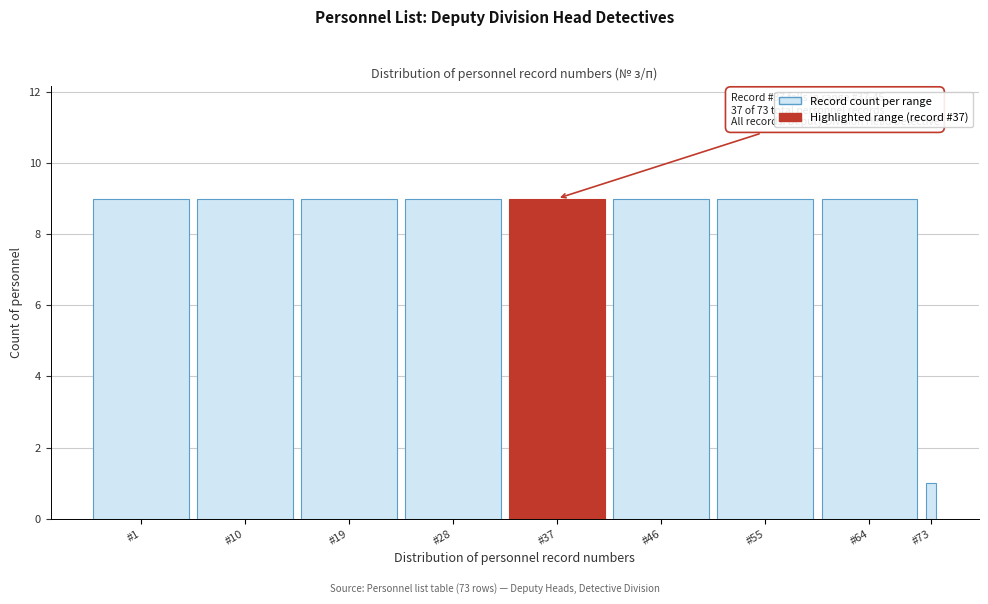

Reading left to right, transcribe all the data shown in this chart.

9	9	9	9	9	9	9	9	1